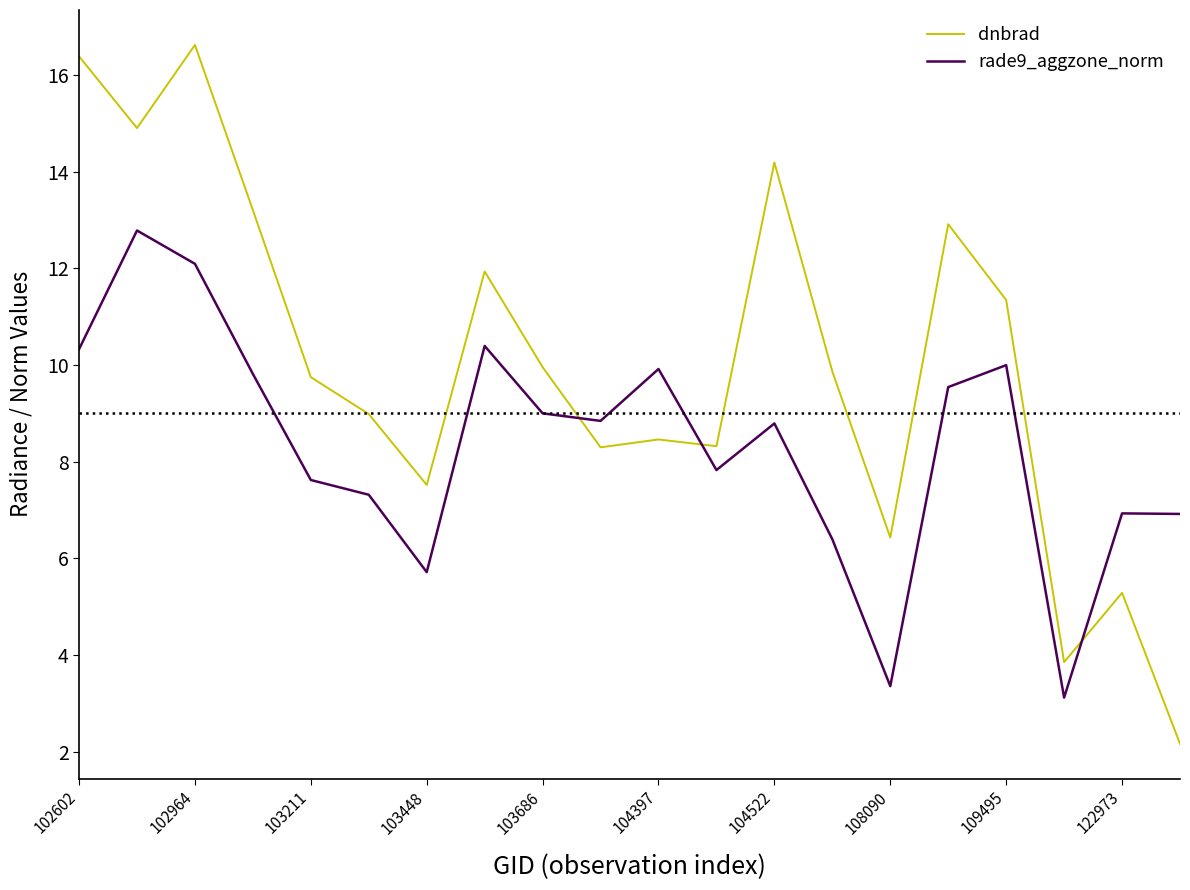

True or false: dnbrad and rade9_aggzone_norm intersect in this chart.

True